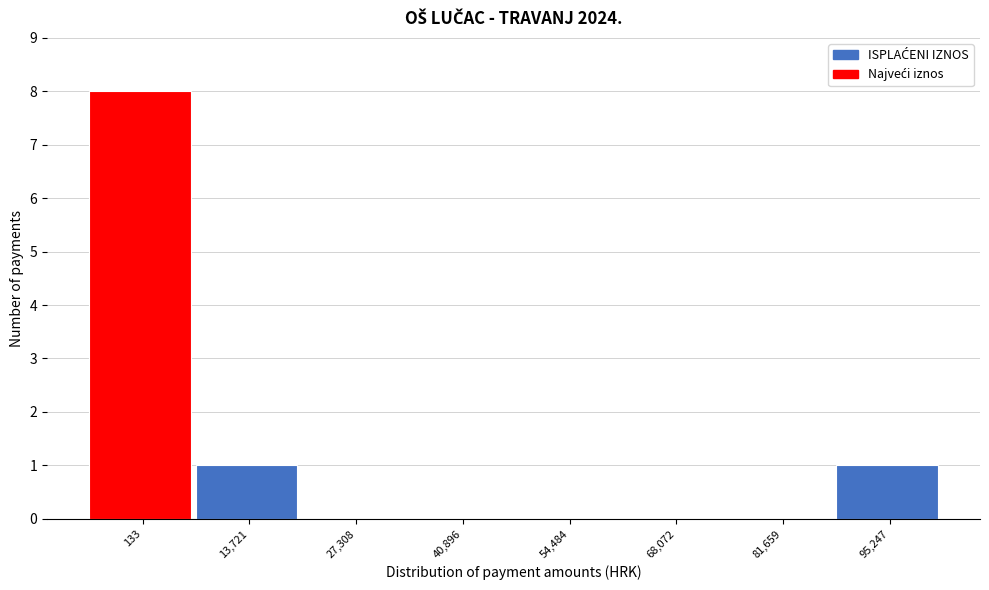

Reading right to left, what are all the values shown in this chart?

95,247=1	81,659=0	68,072=0	54,484=0	40,896=0	27,308=0	13,721=1	133=8